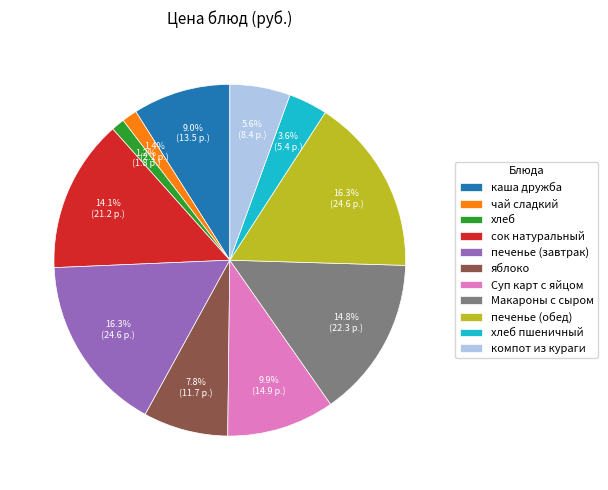

To the nearest percent, what percentage of the pie is сок натуральный?

14%